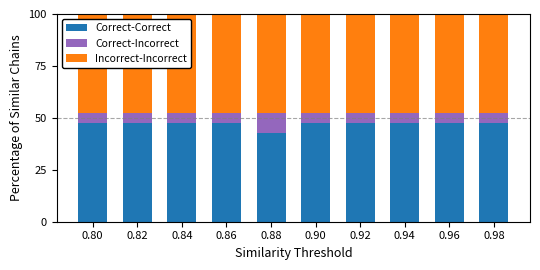

What is the total value across all series at 0.80?

100.0